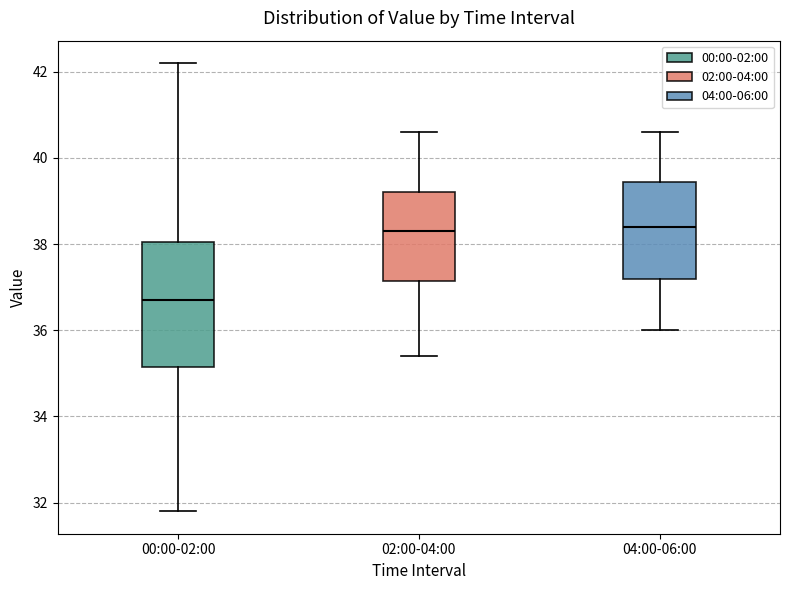

Which box is the tallest, from its lower edge to its upper edge?

00:00-02:00